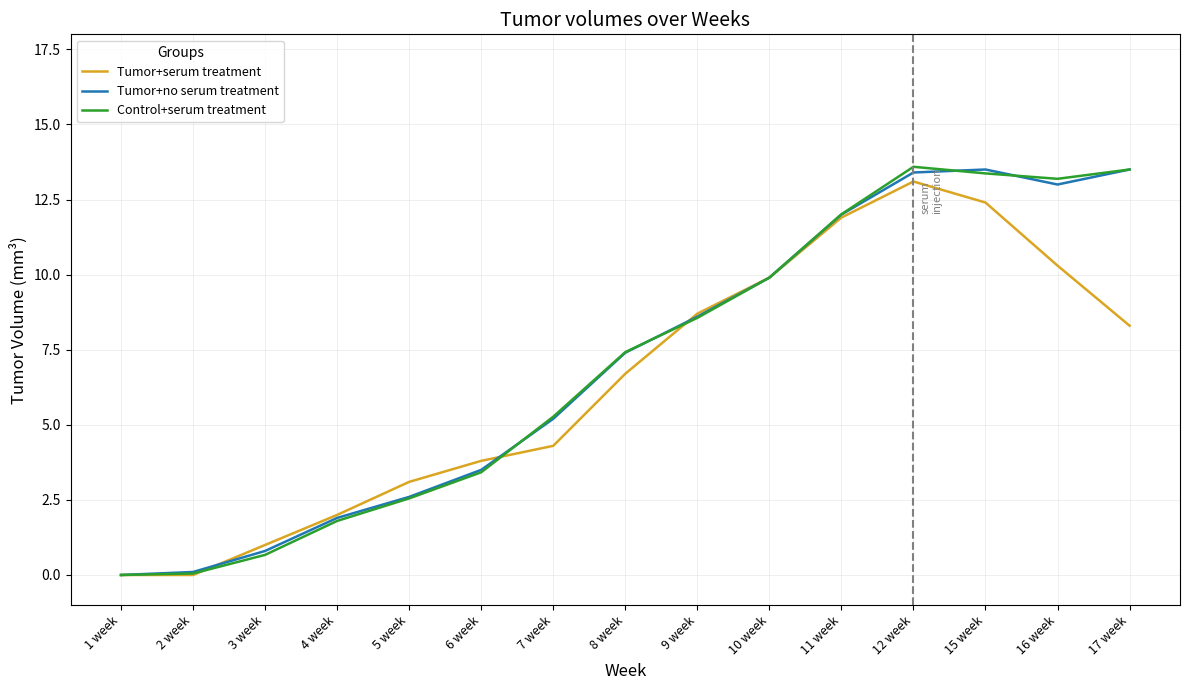

What is the maximum value shown in the chart?

13.6